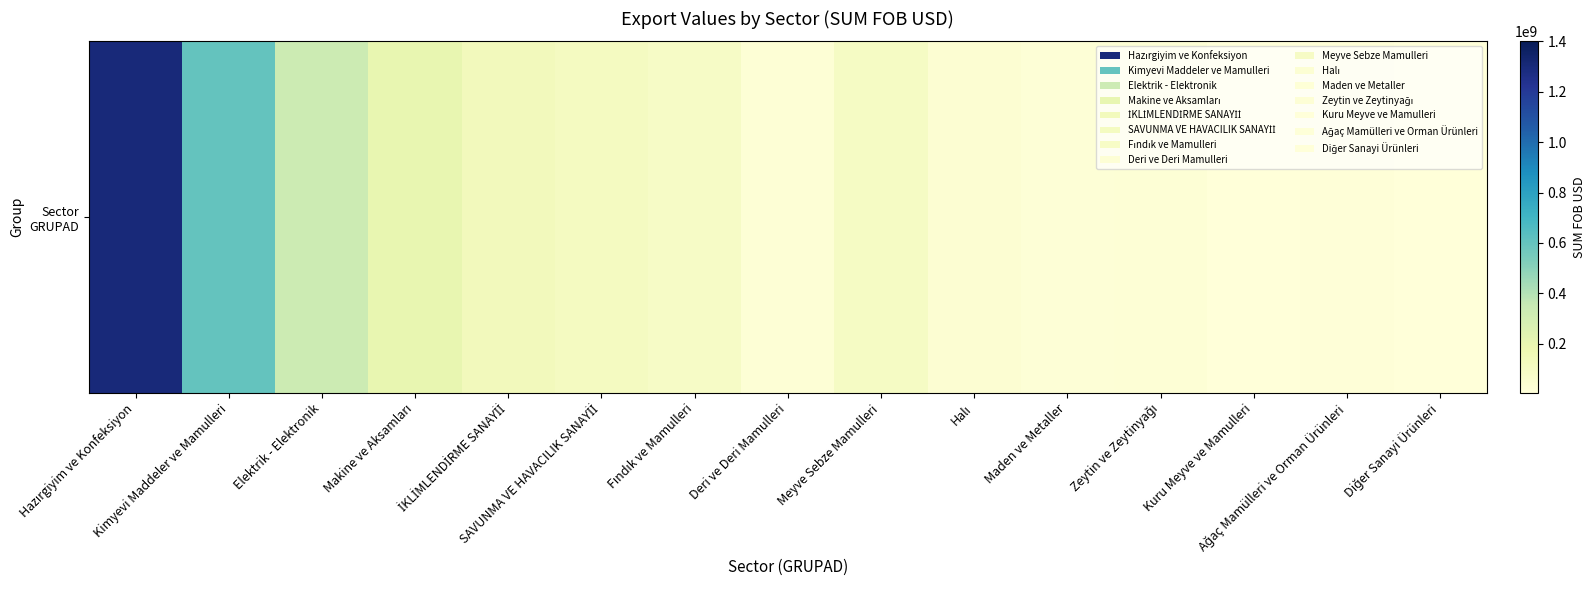

Read the value at Maden ve Metaller.

17989800.5